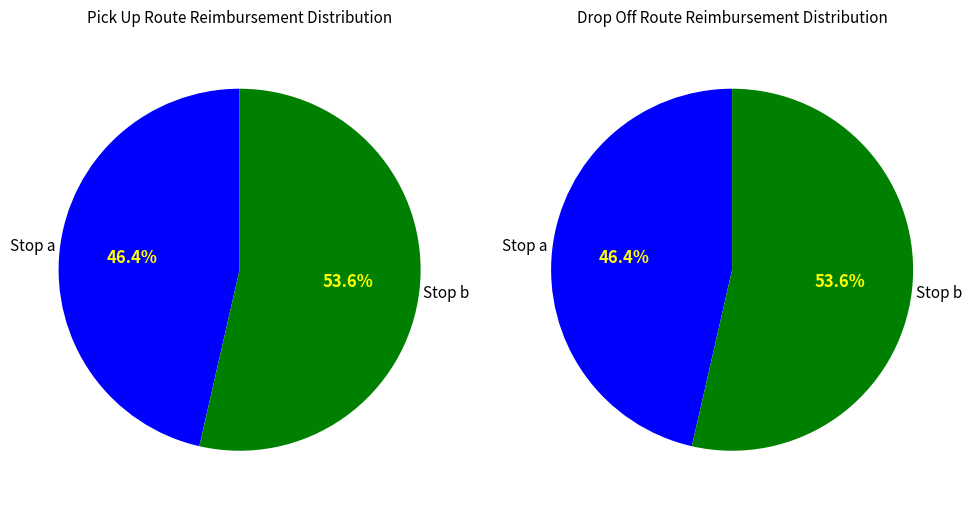

To the nearest percent, what portion does Stop a represent?

46%